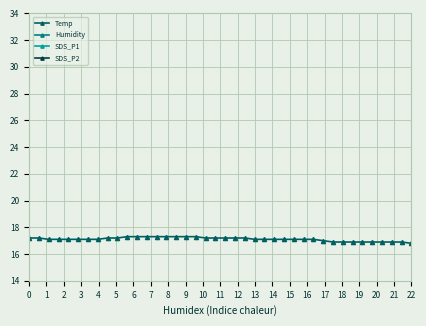

Reading left to right, what are all the values shown in this chart?

Temp: 17.2	17.2	17.1	17.1	17.1	17.1	17.1	17.1	17.2	17.2	17.3	17.3	17.3	17.3	17.3	17.3	17.3	17.3	17.2	17.2	17.2	17.2	17.2	17.1	17.1	17.1	17.1	17.1	17.1	17.1	17.0	16.9	16.9	16.9	16.9	16.9	16.9	16.9	16.9	16.8
Humidity: 85.3	85.5	85.4	85.6	85.6	85.6	85.5	85.5	85.5	85.3	85.2	85.1	85.0	85.1	85.1	85.2	85.3	85.3	85.3	85.4	85.4	85.5	85.6	85.9	86.1	86.2	86.3	86.3	86.3	86.3	86.5	86.8	87.0	87.0	86.9	86.9	86.8	86.8	87.0	87.3
SDS_P1: 2.8	5.2	4.2	2.3	4.8	2.5	3.6	4.0	2.4	2.8	4.1	2.5	2.1	1.4	3.4	3.2	5.2	2.5	4.3	2.1	4.5	2.9	4.4	2.4	3.3	3.4	4.6	4.7	3.8	7.5	4.2	3.0	2.5	1.3	3.7	5.5	2.1	7.2	2.4	2.4
SDS_P2: 1.6	1.5	1.6	1.7	1.6	1.8	1.8	1.6	1.3	1.9	1.5	1.1	1.5	1.3	1.6	1.9	2.5	1.7	1.4	1.4	2.1	1.7	1.8	1.5	1.6	1.5	1.7	1.2	1.8	1.5	1.8	1.6	1.4	1.2	1.9	1.9	1.6	1.6	1.3	1.8